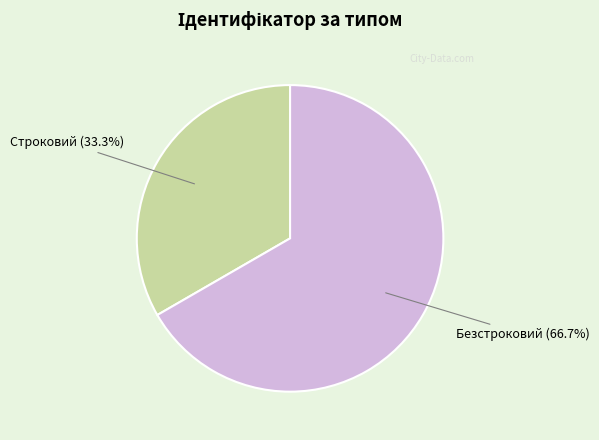

Which slice is the largest?

Безстроковий